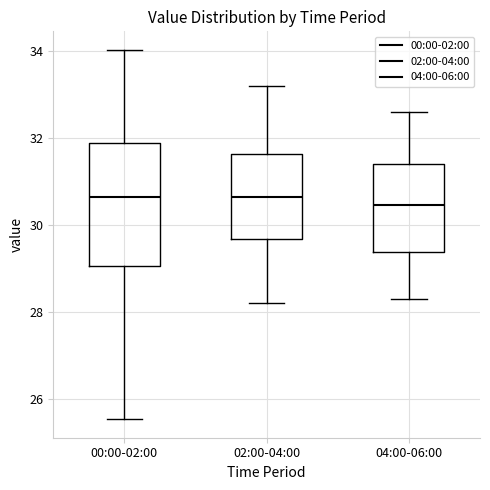

Reading left to right, transcribe this box plot: for each box, give where its median line is, the range the box spans, and where its two whiskers end, as read against the y-axis. The values are not printed on the chart, so give them approximately, as read against the axis.

00:00-02:00: median 30.6, box 29.0 to 31.8, whiskers 25.6 to 34.0
02:00-04:00: median 30.6, box 29.6 to 31.6, whiskers 28.2 to 33.2
04:00-06:00: median 30.4, box 29.4 to 31.4, whiskers 28.4 to 32.6